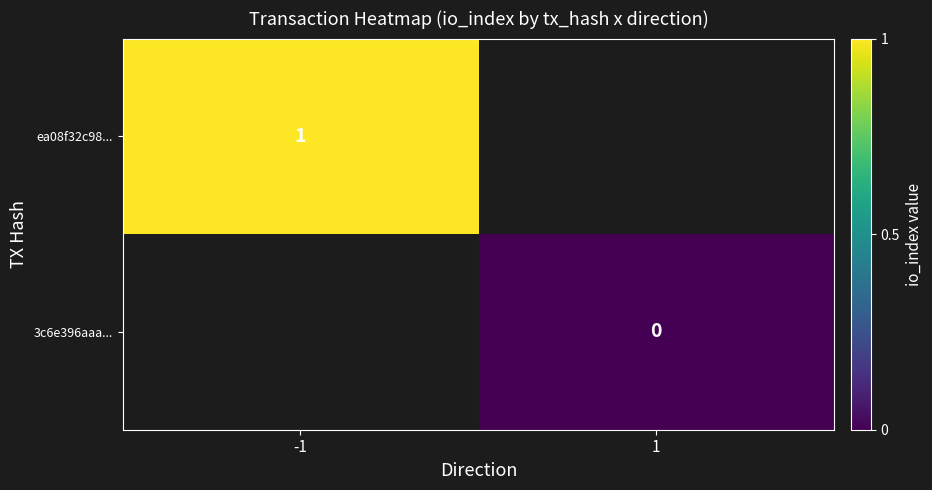

Which category has the highest value in the 3c6e396aaa... series?

-1